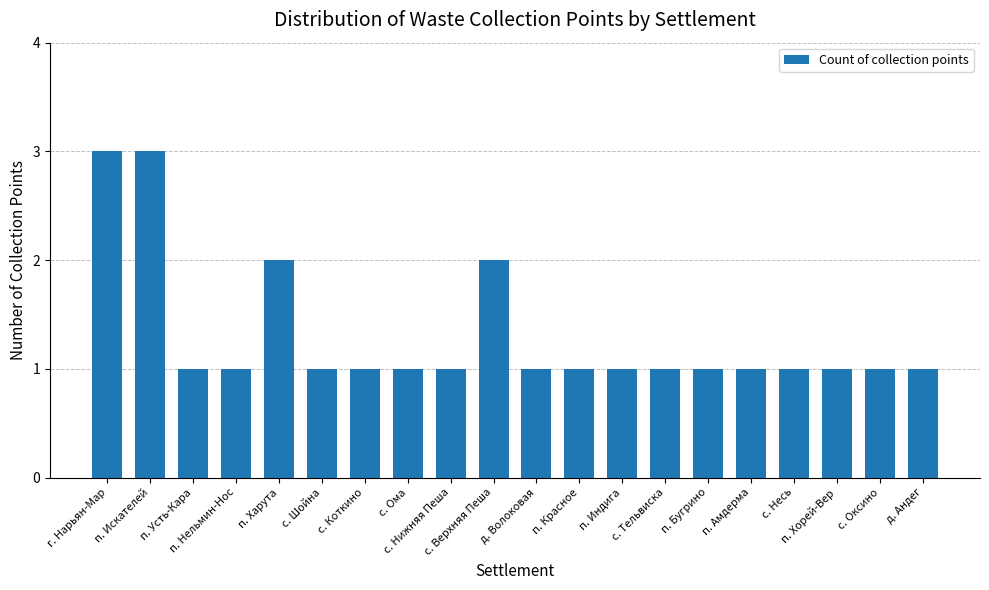

What is the difference between the values at п. Хорей-Вер and г. Нарьян-Мар?

2